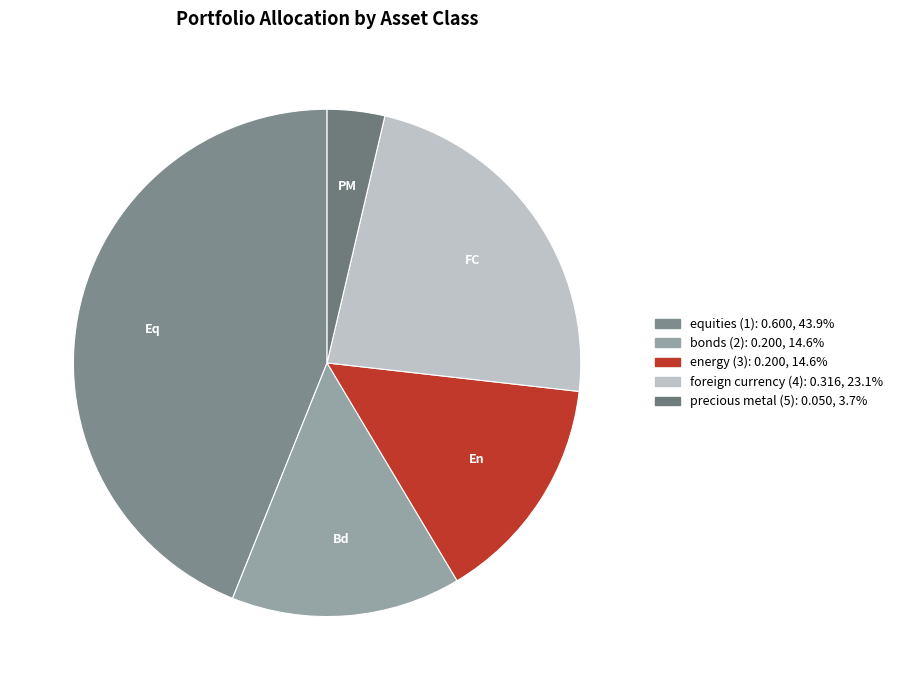

Is equities (1) the majority of the pie?

No